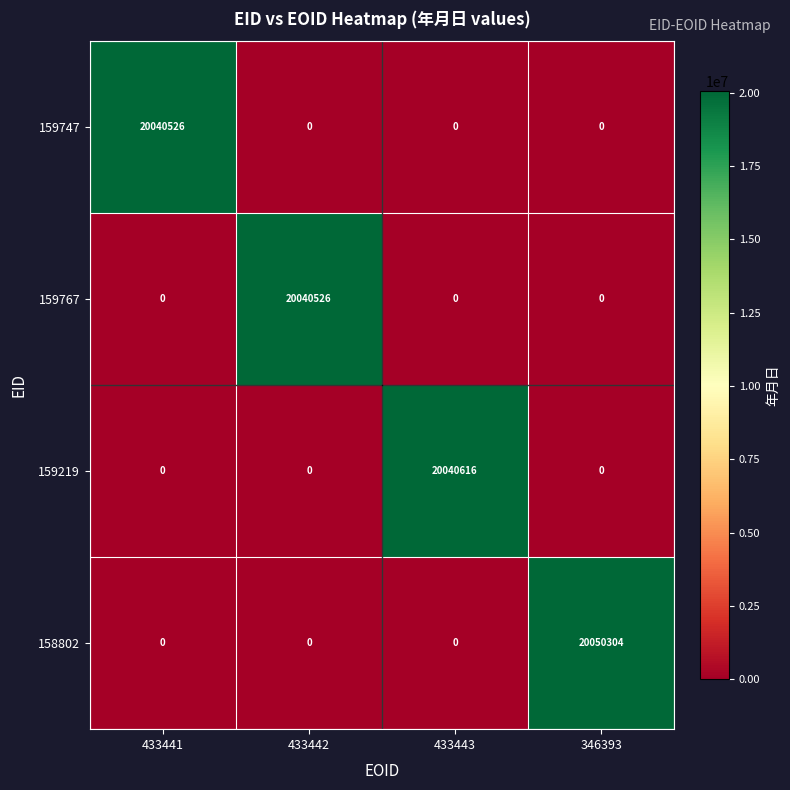

How many data points does each series have?

4